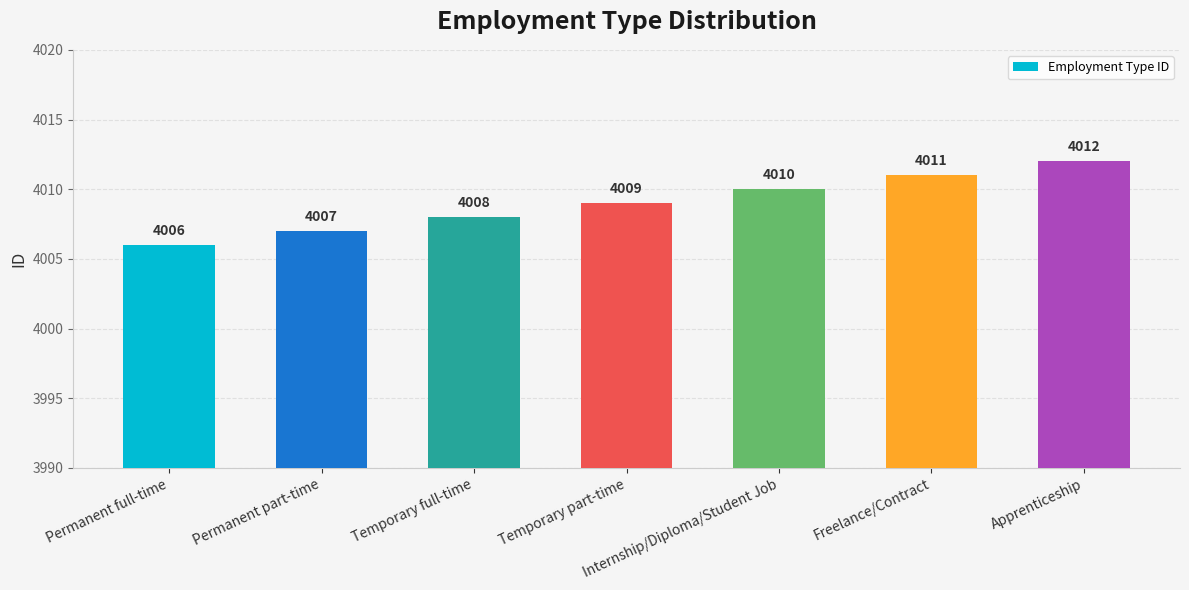

What is the greatest value displayed?

4012